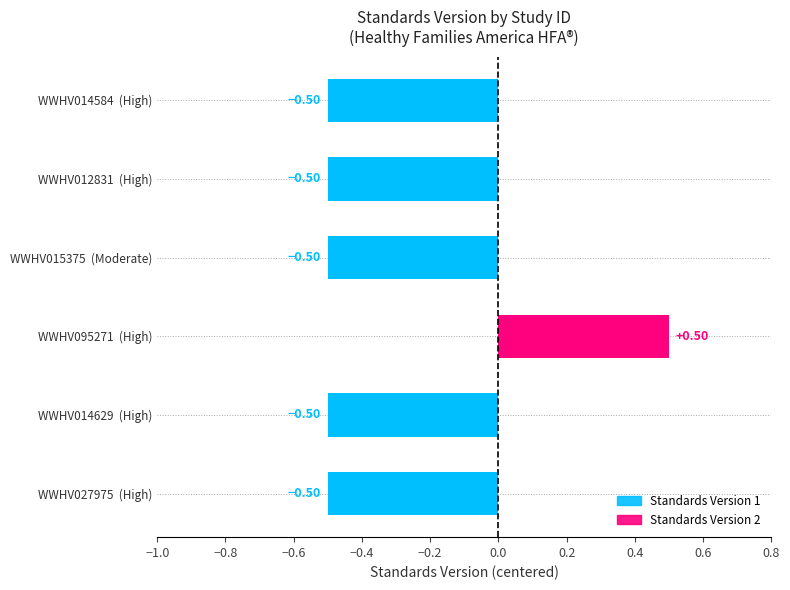

What is the difference between the maximum and second lowest values?

1.0